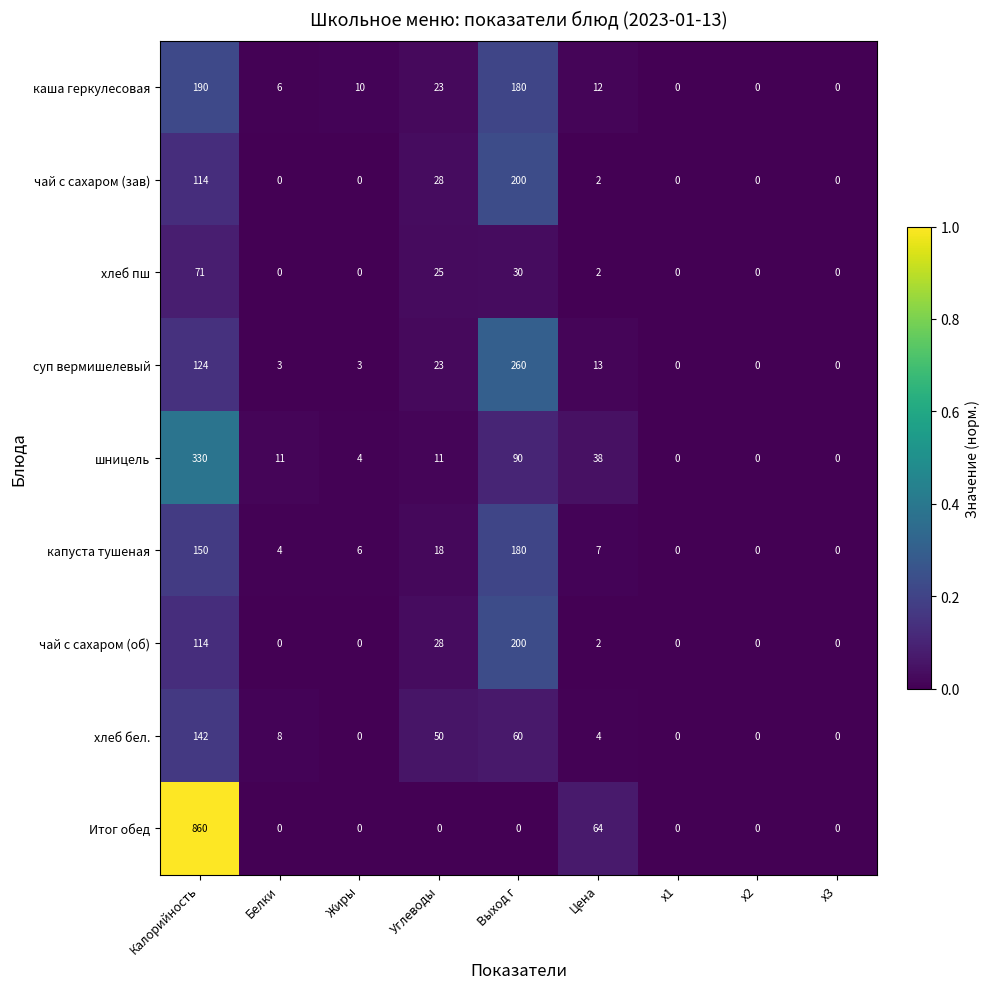

What is the sum of the суп вермишелевый values at x1 and Цена?

13